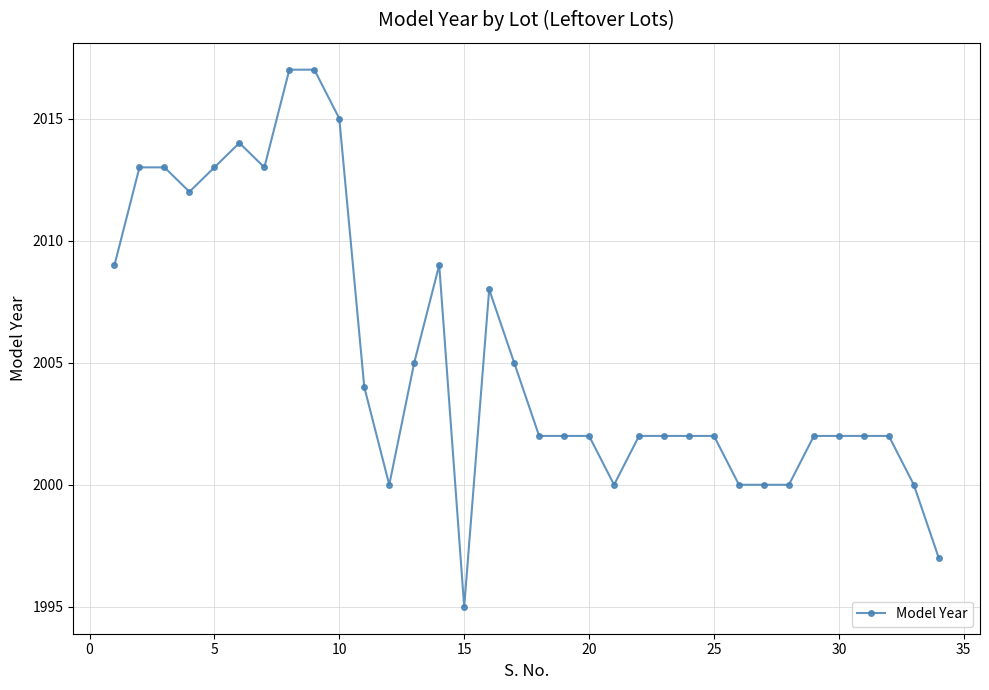

What is the value of the 29th point from the left?

2002